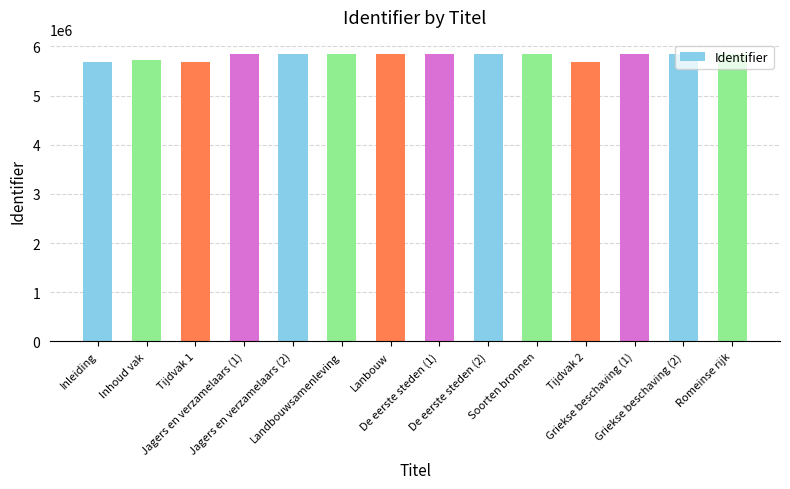

What is the sum of all values?

81222516